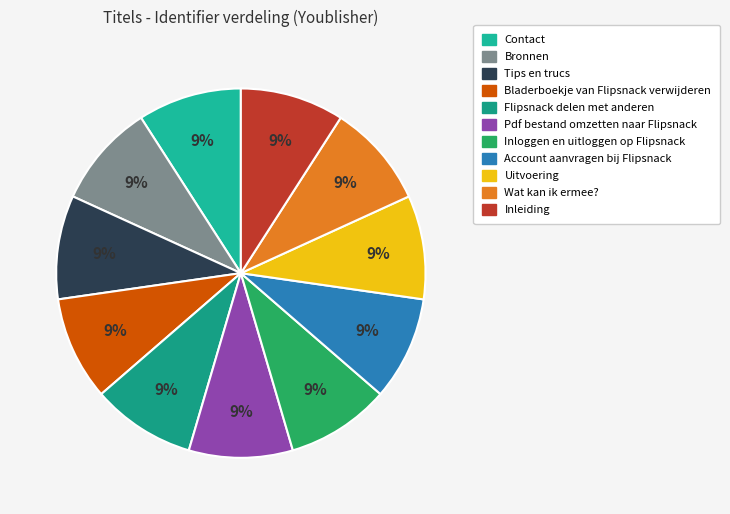

How many slices are in this pie chart?

11